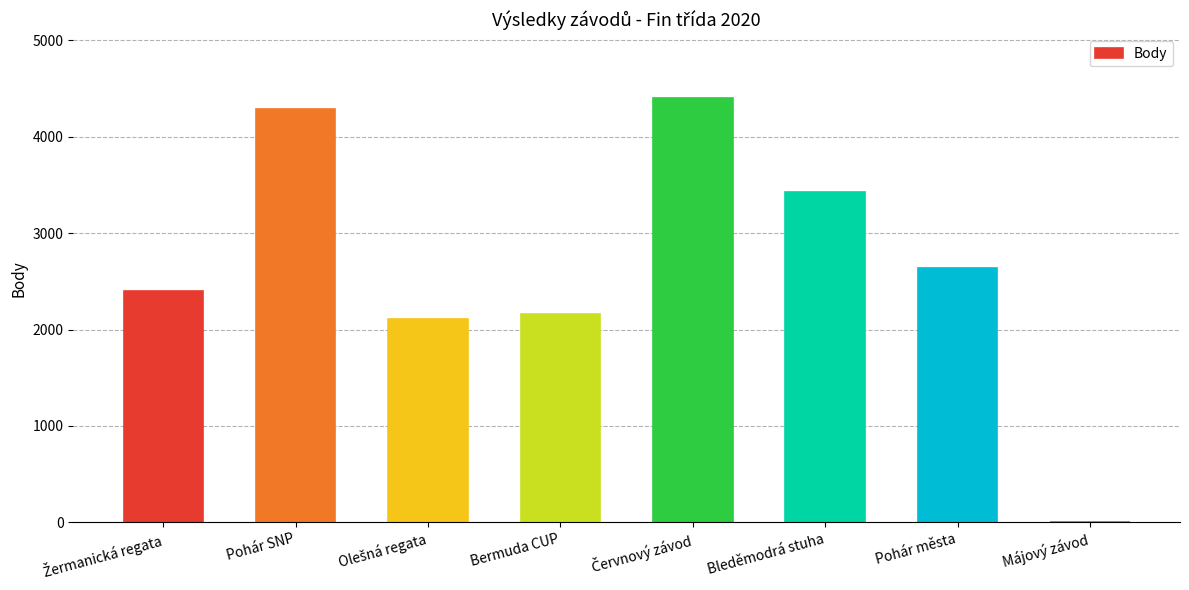

The chart shows a value of 3543 at Pohár města. True or false?

False